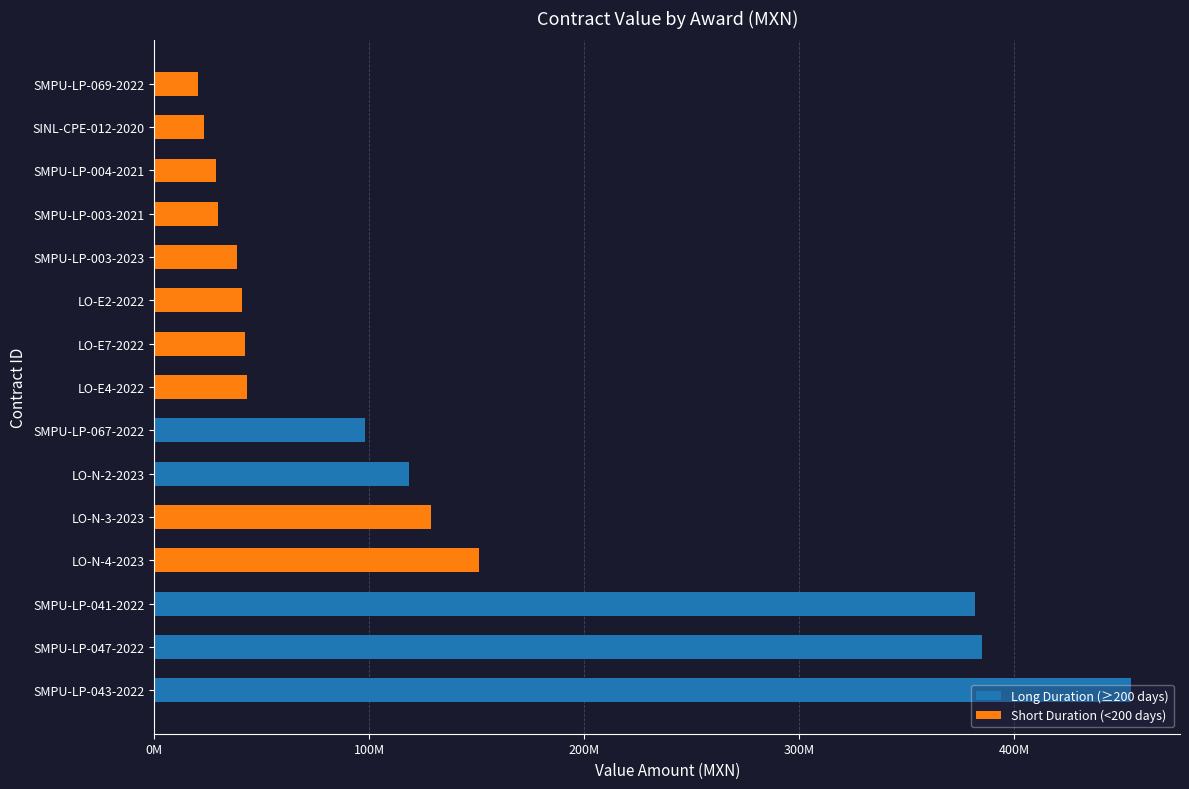

Rank the series at SMPU-LP-004-2021 from lowest to highest value.

Long Duration (≥200 days), Short Duration (<200 days)